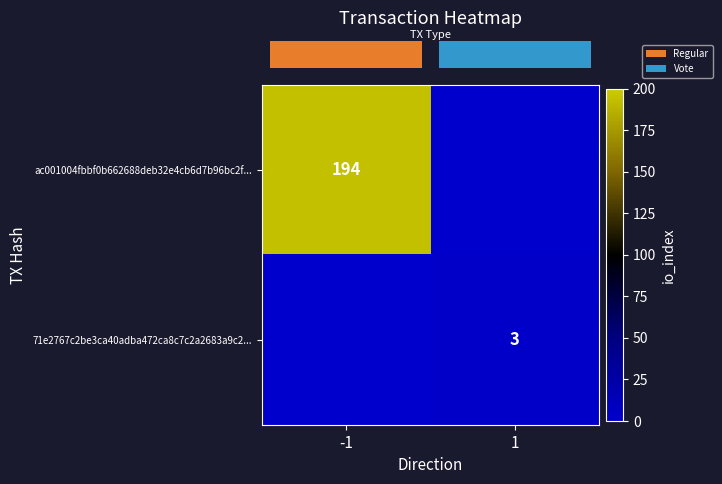

Which series has the largest range (max minus min)?

row_0